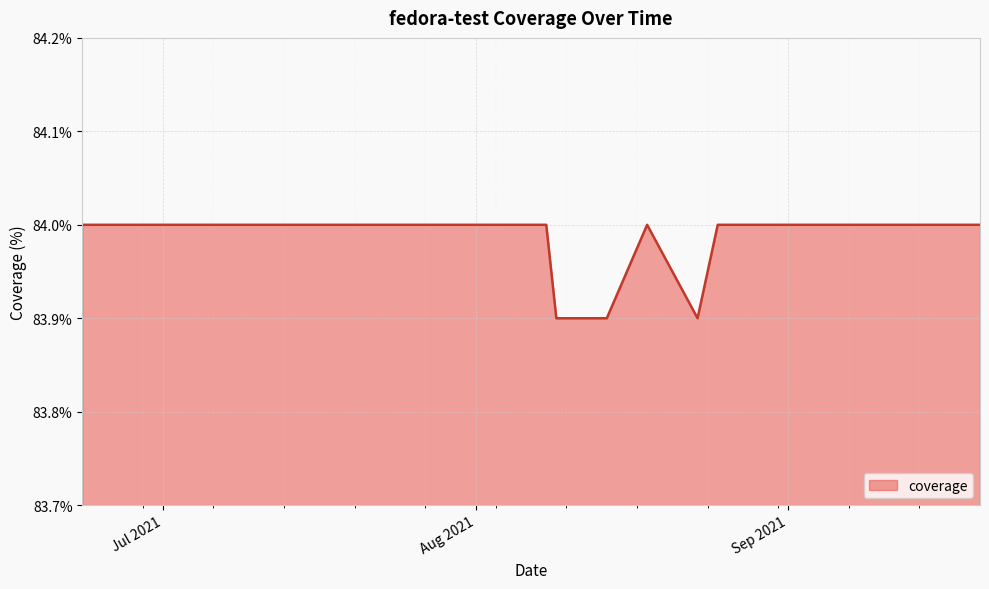

What is the maximum value shown in the chart?

84.0